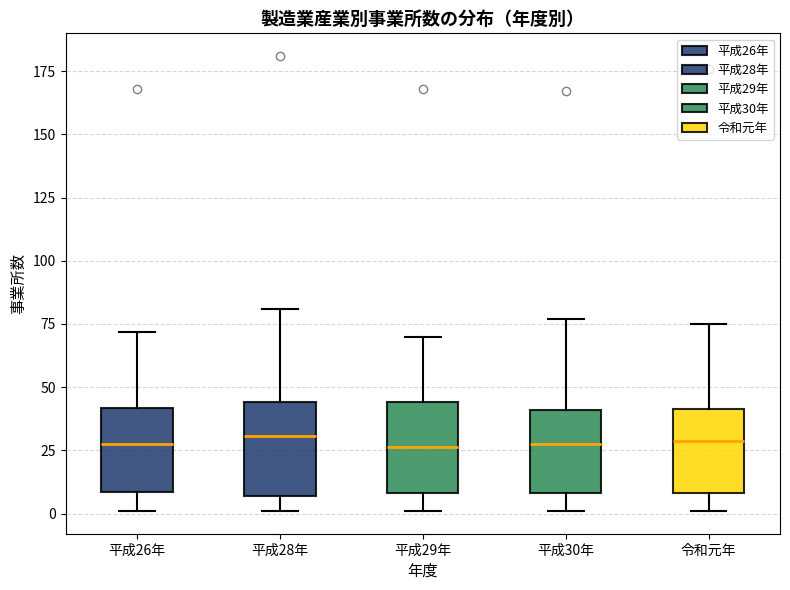

Reading left to right, transcribe this box plot: for each box, give where its median line is, the range the box spans, and where its two whiskers end, as read against the y-axis. The values are not printed on the chart, so give them approximately, as read against the axis.

平成26年: median 30, box 10 to 40, whiskers 0 to 70
平成28年: median 30, box 5 to 45, whiskers 0 to 80
平成29年: median 25, box 10 to 45, whiskers 0 to 70
平成30年: median 30, box 10 to 40, whiskers 0 to 75
令和元年: median 30, box 10 to 40, whiskers 0 to 75